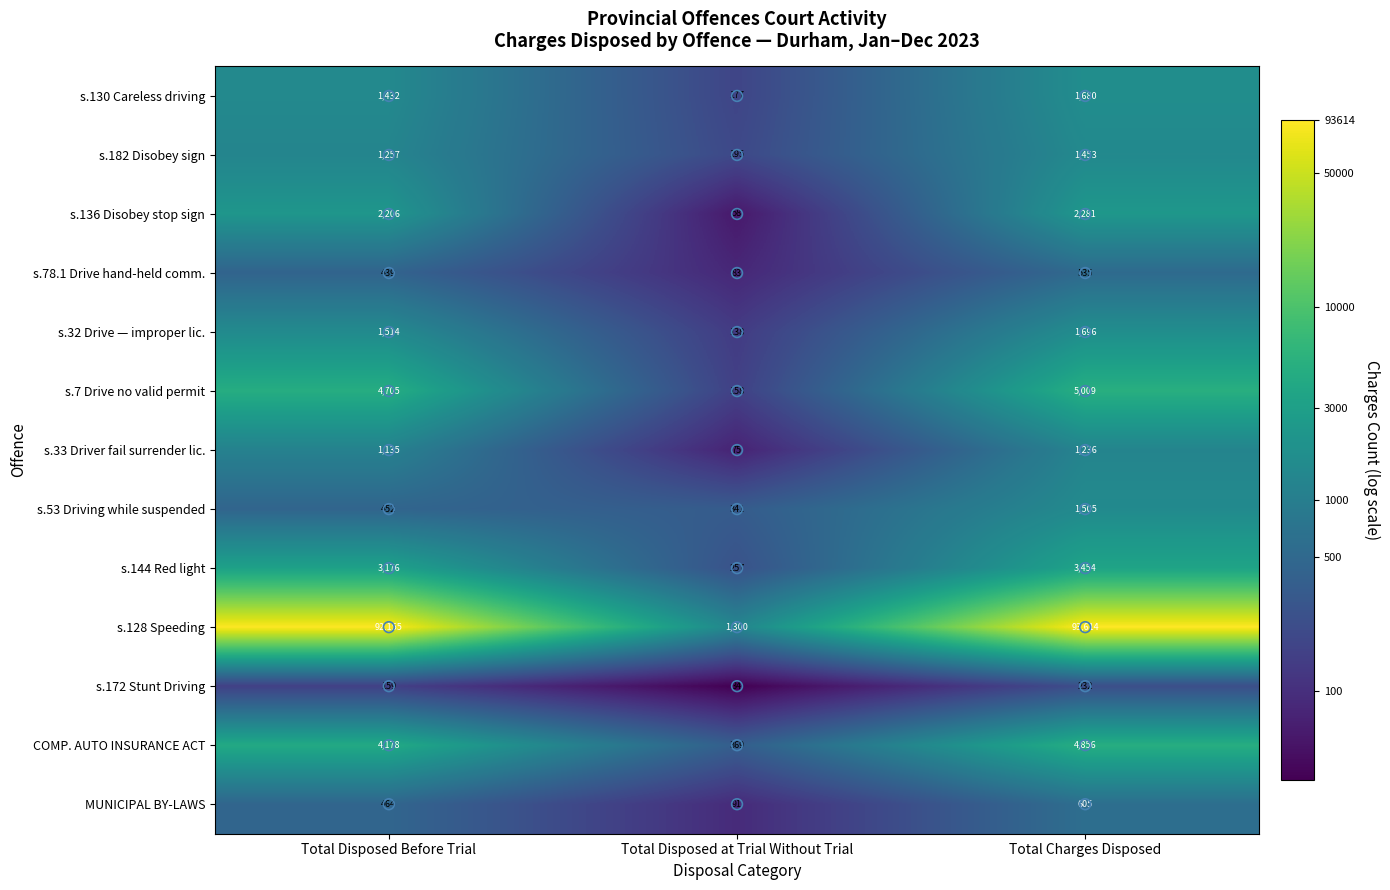

How many data points does each series have?

3